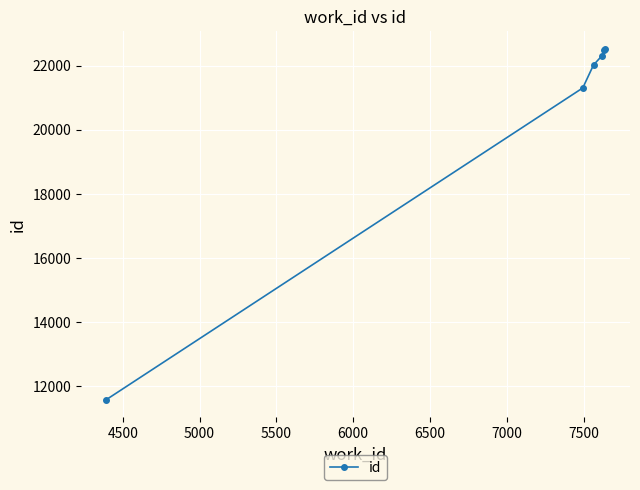

What is the maximum value shown in the chart?

22526